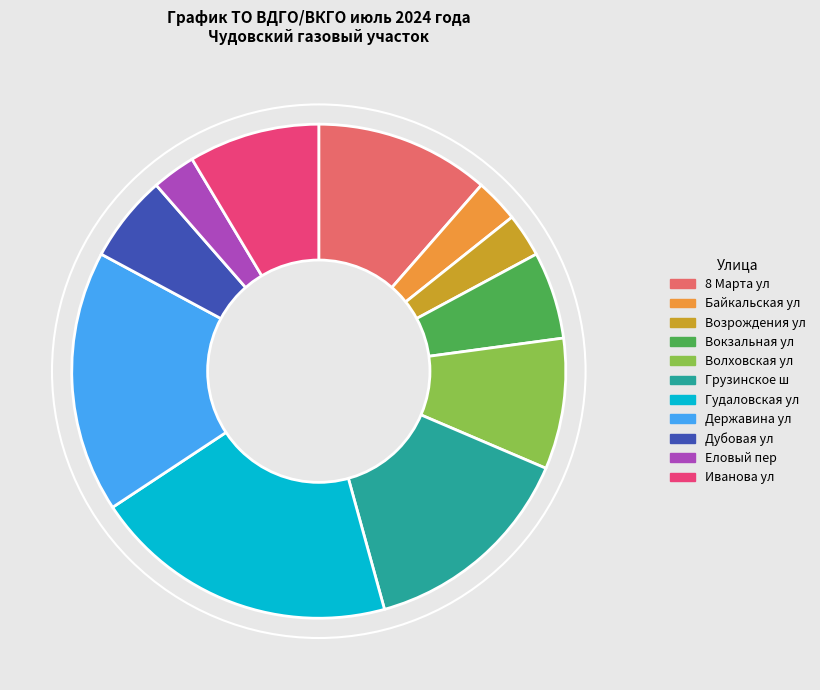

The Дубовая ул slice represents 14% of the pie. True or false?

False